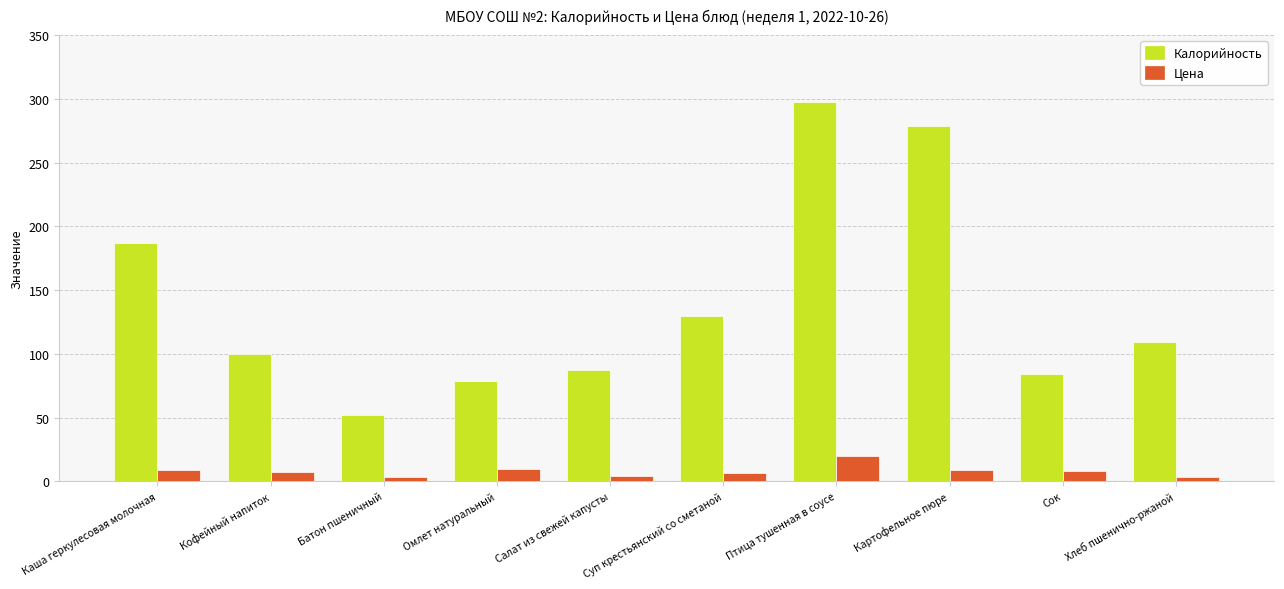

True or false: Калорийность has a value of 79.0 at Омлет натуральный.

True